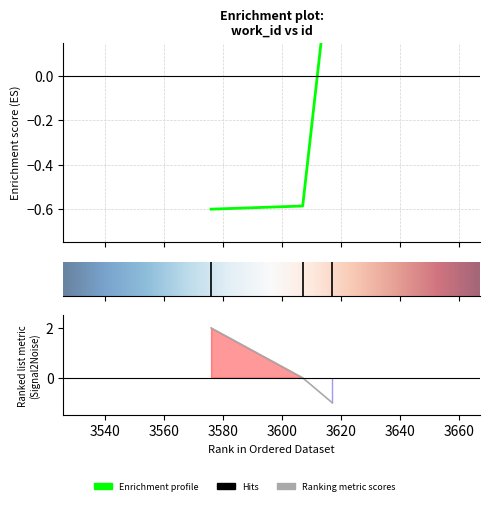

Which has a higher value, 3607 or 3617?

3617